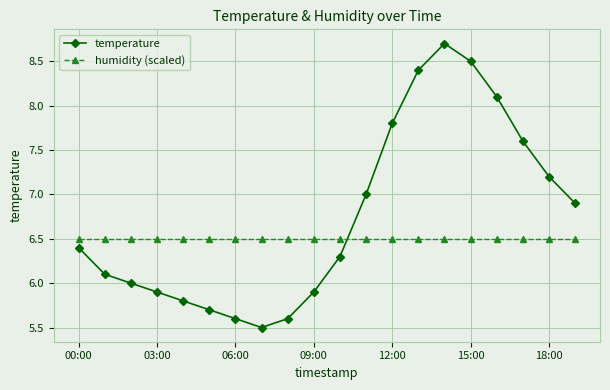

How many intersections are there between humidity (scaled) and temperature?

1